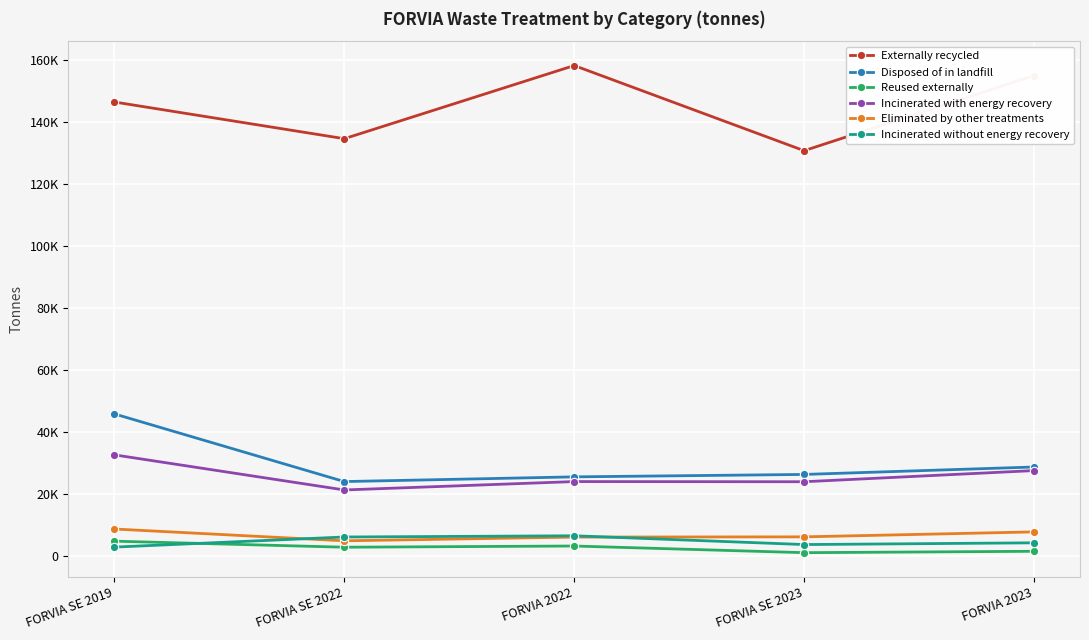

Is it true that Externally recycled equals 134736 at FORVIA SE 2022?

True